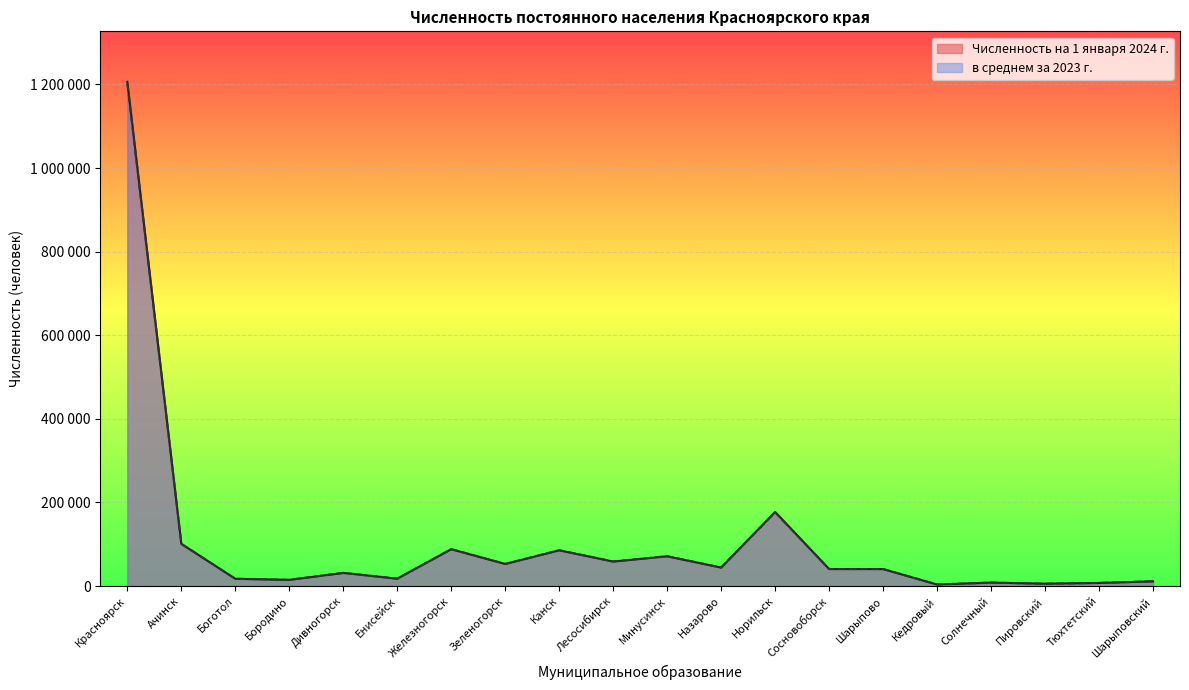

At Норильск, list the series in order from smallest to largest.

в среднем за 2023 г., Численность на 1 января 2024 г.